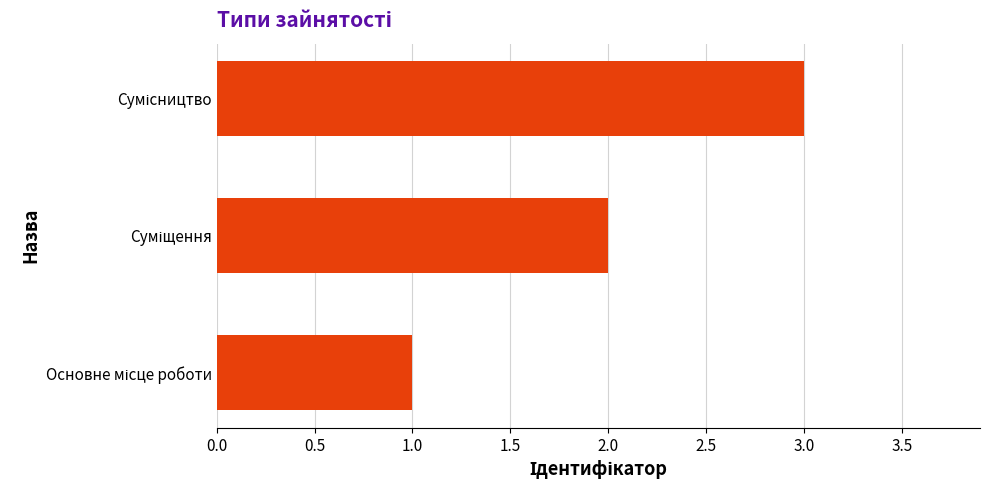

What is the maximum value shown in the chart?

3